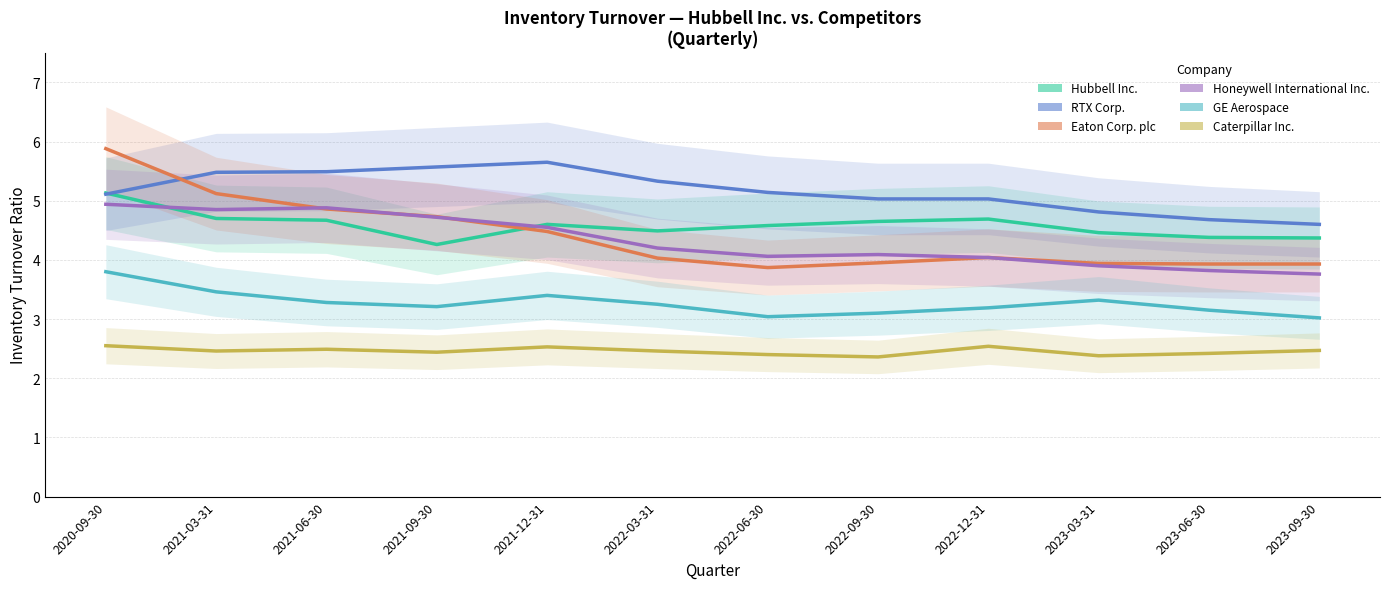

List the labels in order of Eaton Corp. plc value, smallest first.

2022-06-30, 2023-06-30, 2023-09-30, 2023-03-31, 2022-09-30, 2022-03-31, 2022-12-31, 2021-12-31, 2021-09-30, 2021-06-30, 2021-03-31, 2020-09-30